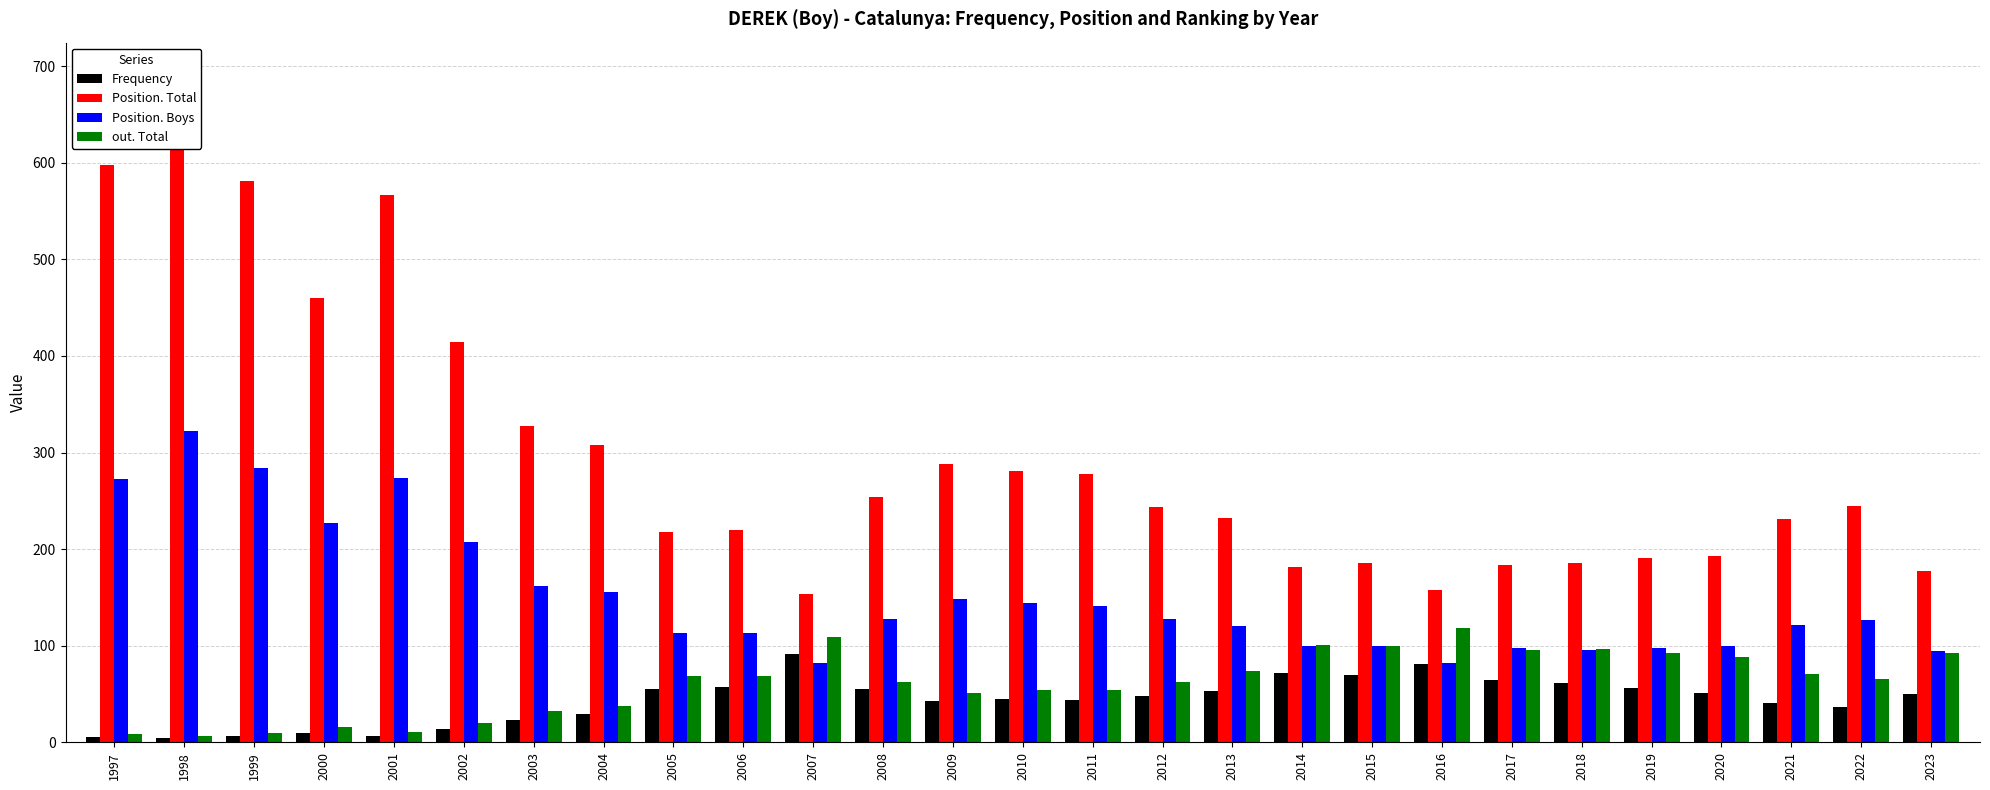

What are all the series names shown in the legend?

Frequency, Position. Total, Position. Boys, out. Total